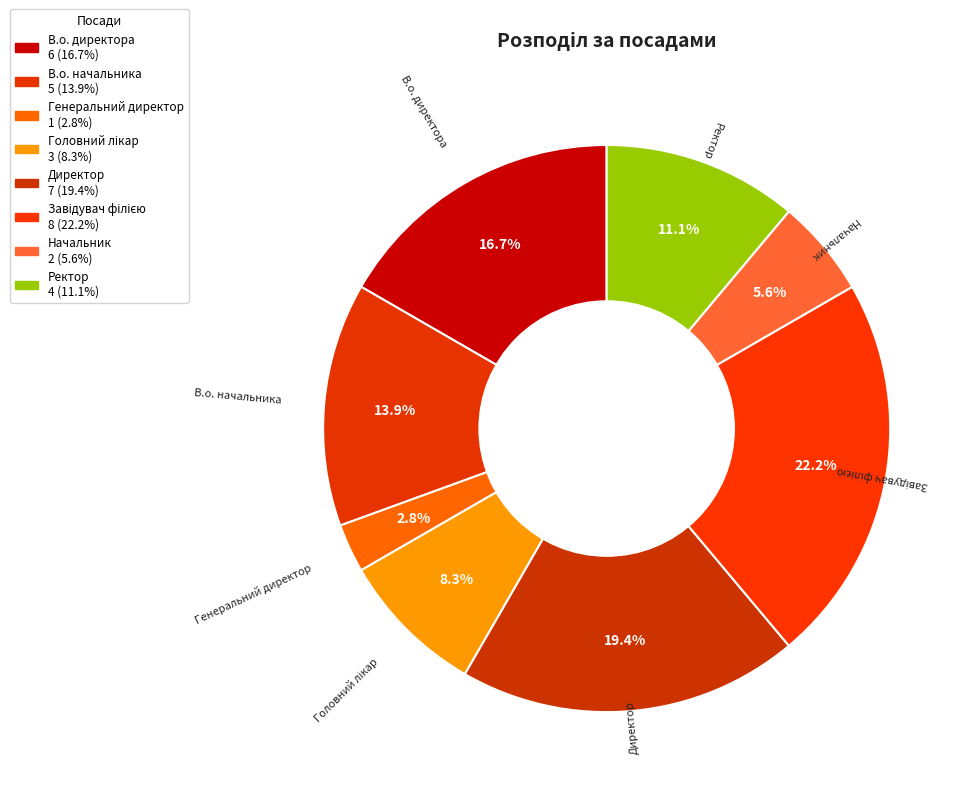

To the nearest percent, what portion does Генеральний директор represent?

3%